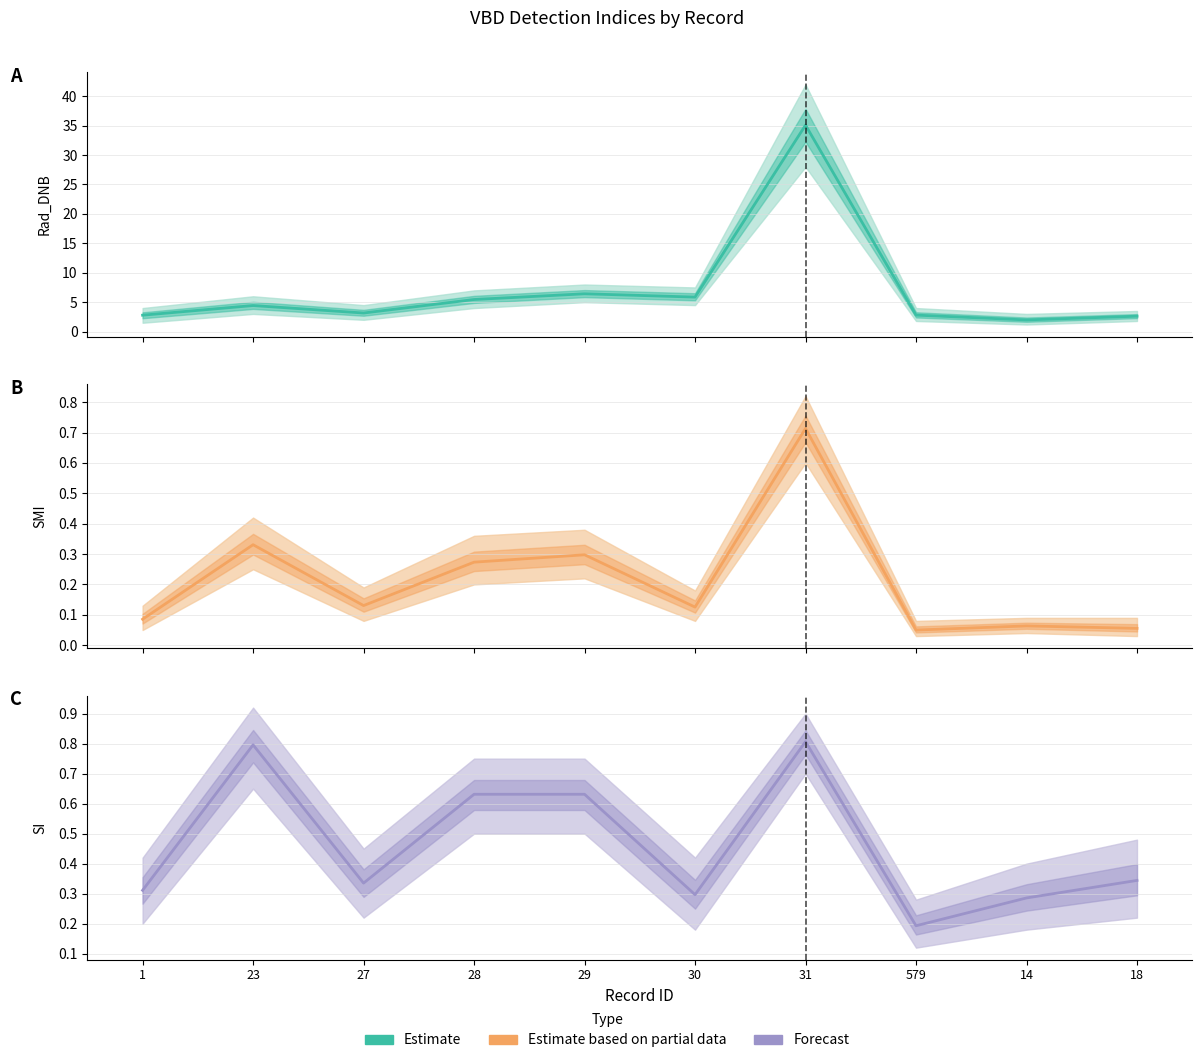

How many values in the Rad_DNB series exceed 4?

5